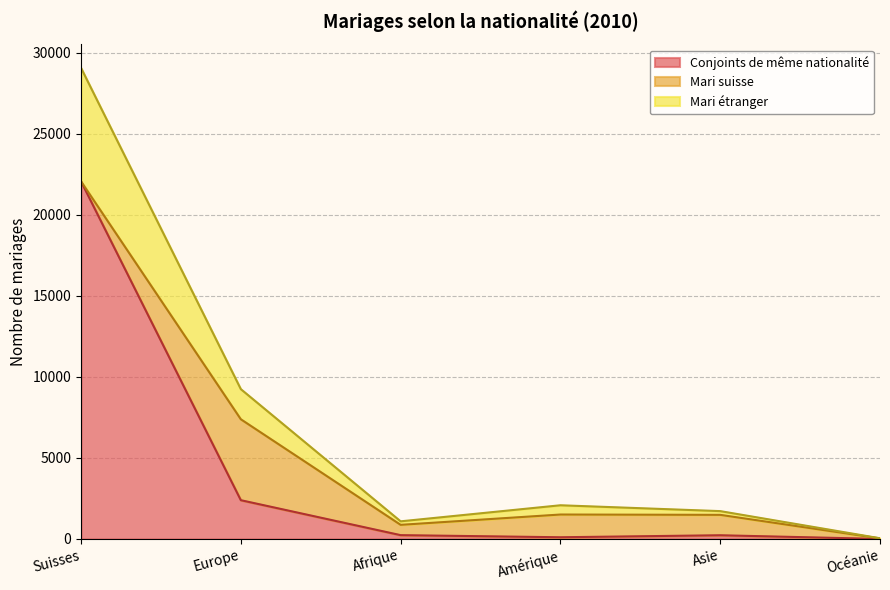

List the labels in order of Mari étranger value, largest first.

Suisses, Europe, Amérique, Asie, Afrique, Océanie